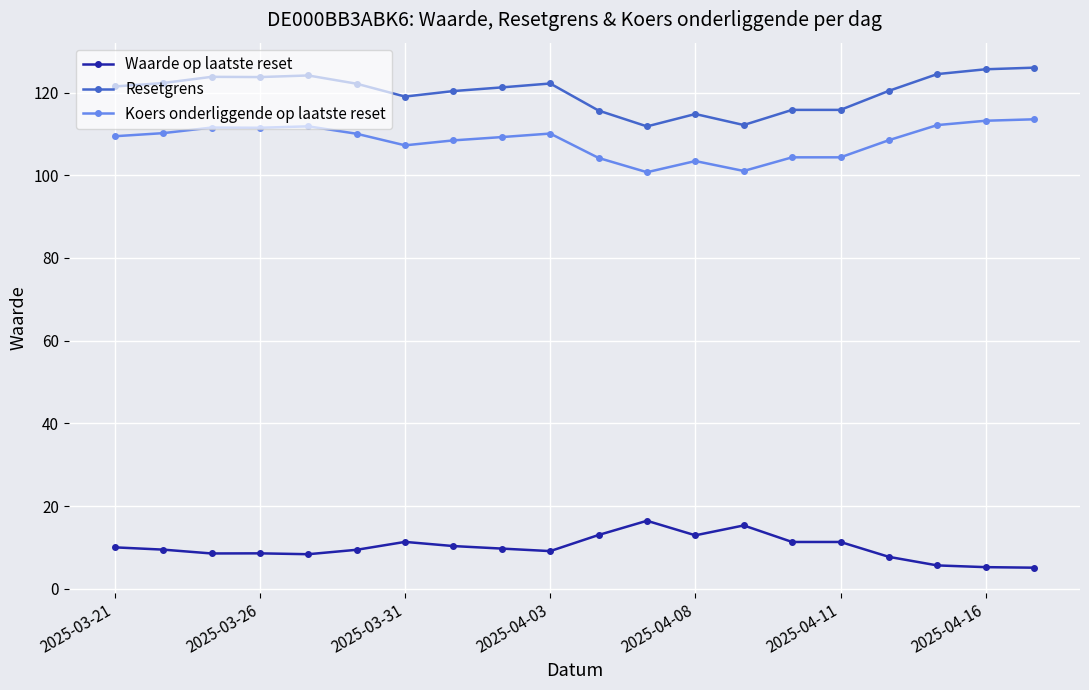

What is the maximum value shown in the chart?

126.0